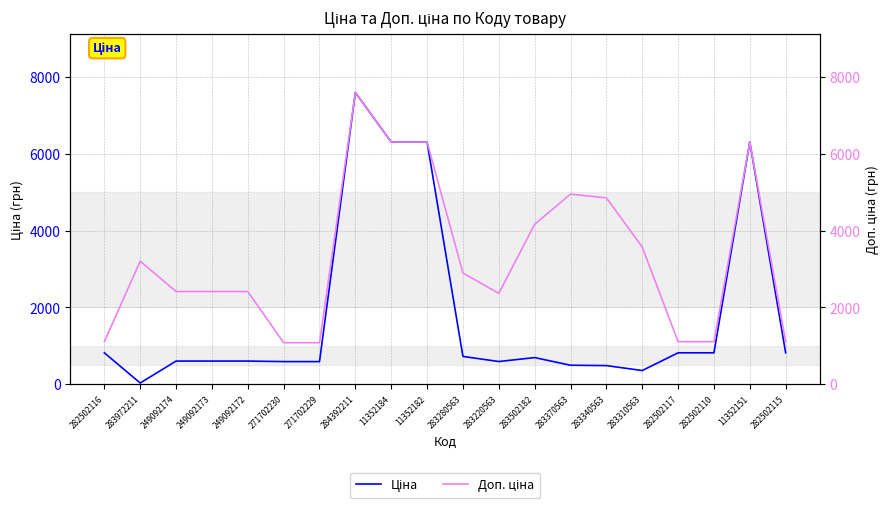

At which category does Доп. ціна reach its first local valley?

283220563